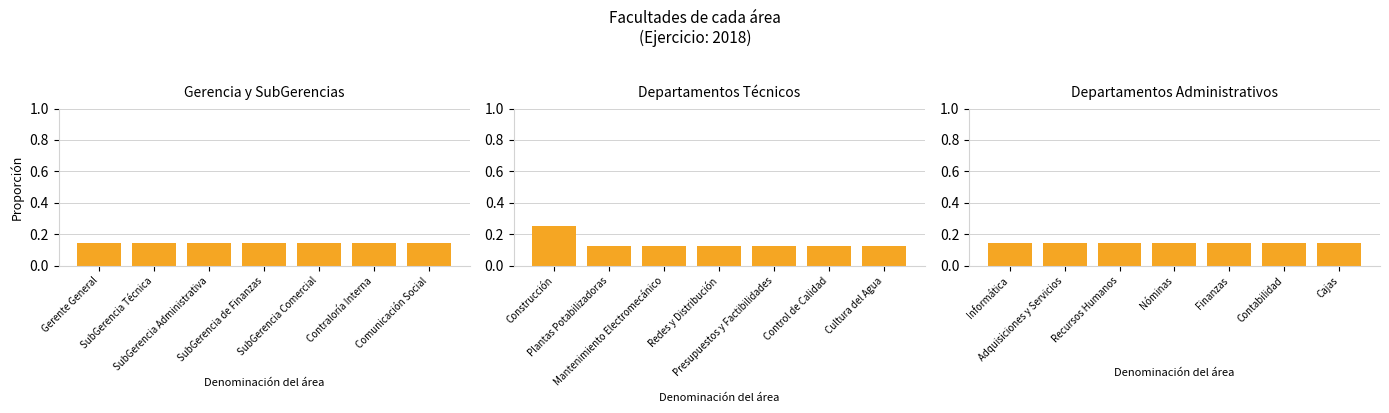

What are all the series names shown in the legend?

Gerencia y SubGerencias, Departamentos Técnicos, Departamentos Administrativos